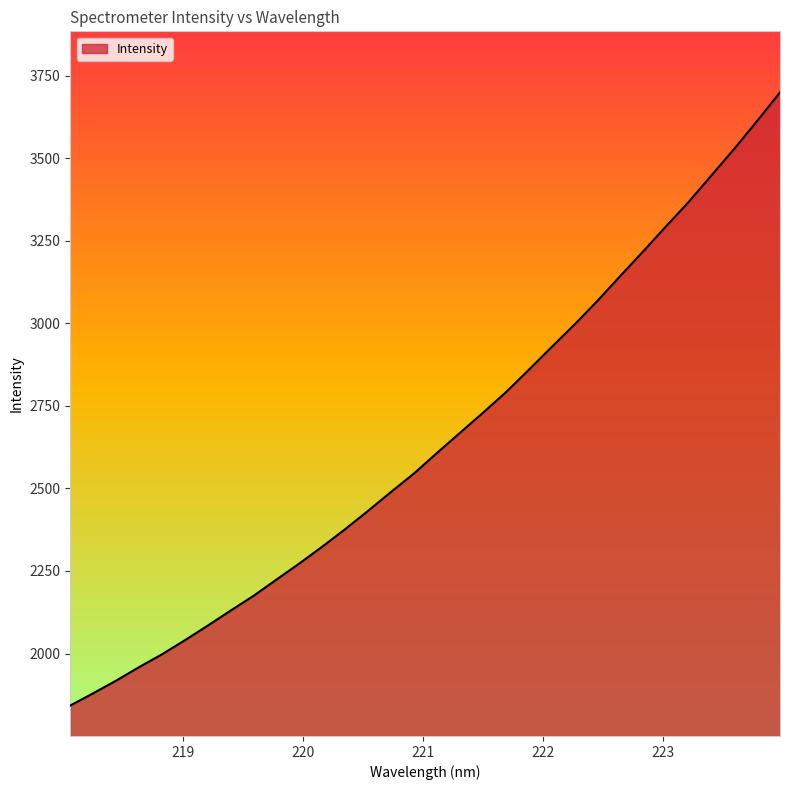

What is the greatest value displayed?

3699.1